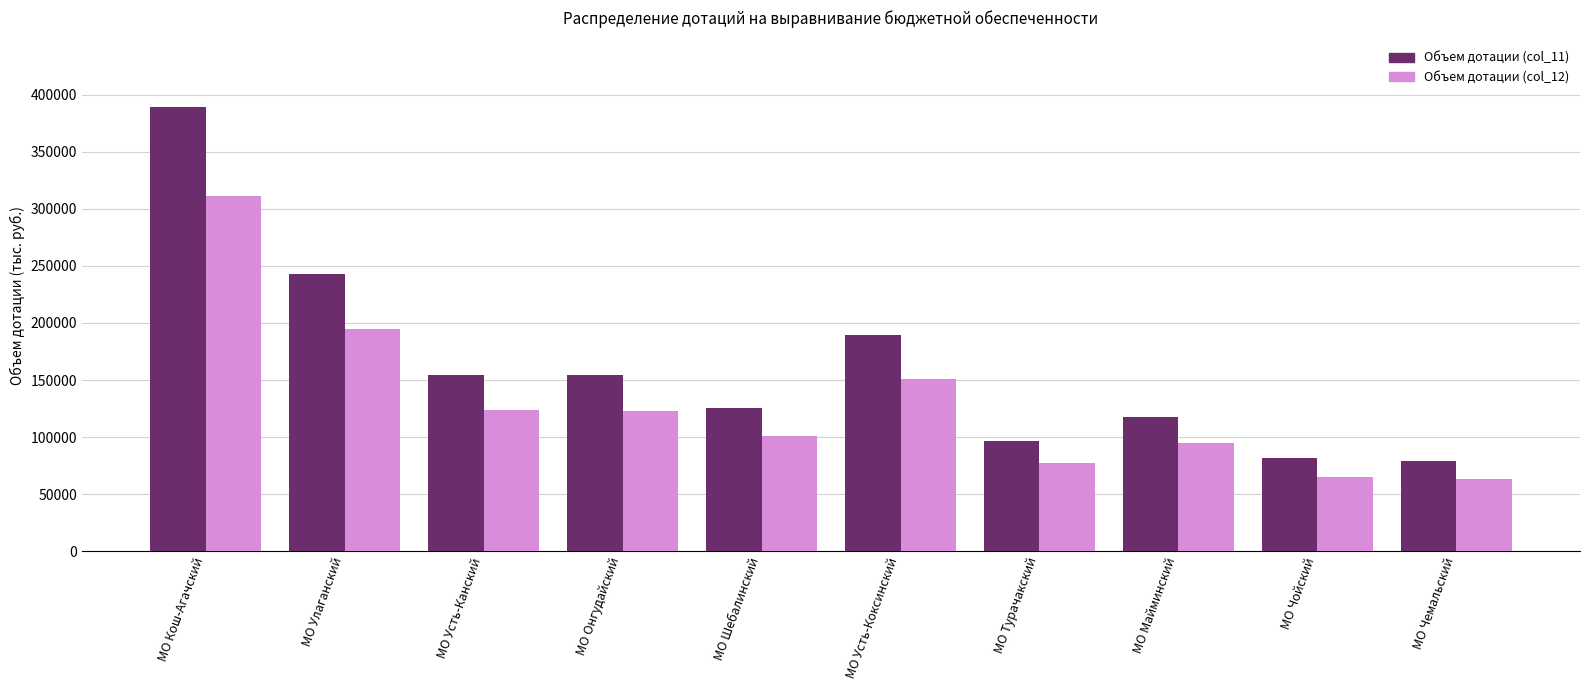

List the series in order of their overall mean, lowest first.

Объем дотации (col_12), Объем дотации (col_11)